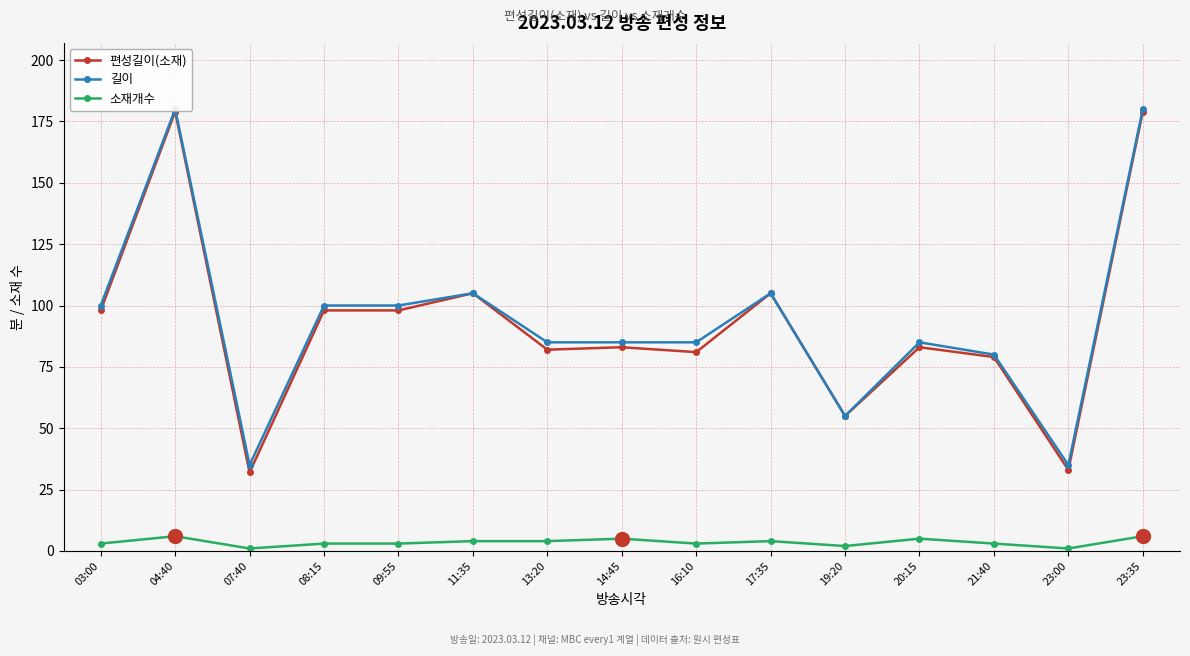

How many interior local peaks does the 소재개수 series have?

4